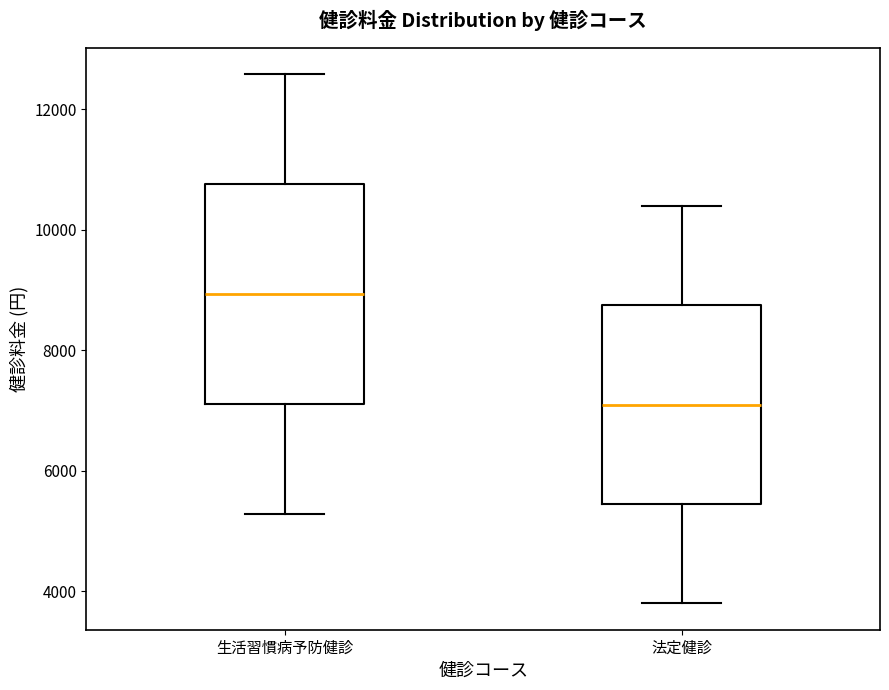

Which box is the tallest, from its lower edge to its upper edge?

生活習慣病予防健診